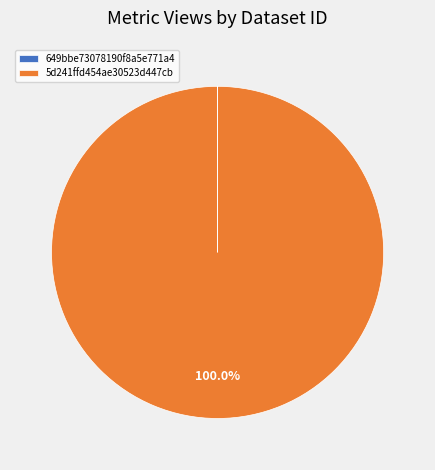

Which category accounts for the majority?

5d241ffd454ae30523d447cb